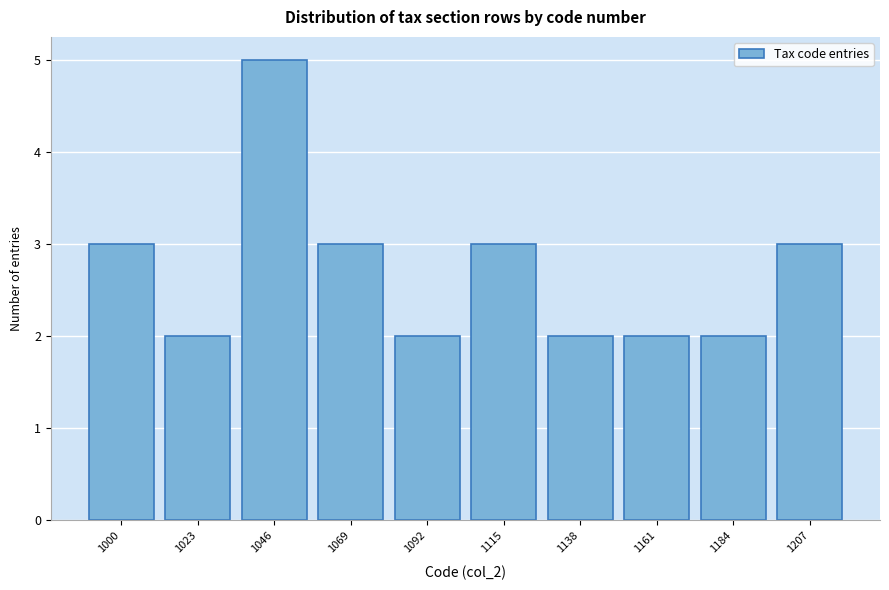

Reading left to right, what are all the values shown in this chart?

1000=3	1023=2	1046=5	1069=3	1092=2	1115=3	1138=2	1161=2	1184=2	1207=3